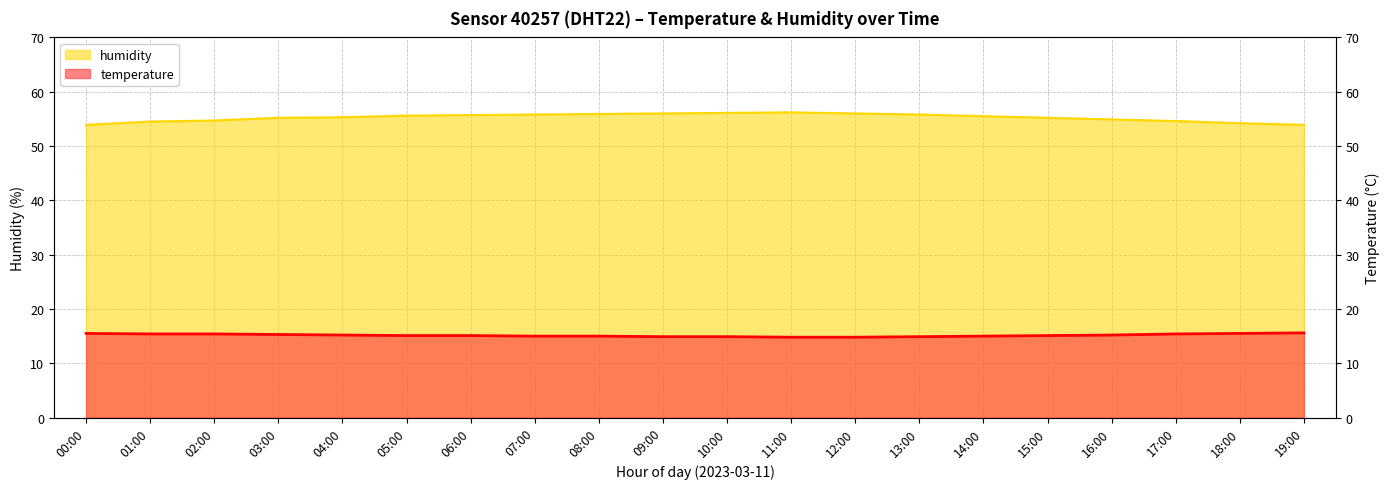

Reading left to right, list all the values displayed in this chart.

temperature: 00:00=15.5	01:00=15.4	02:00=15.4	03:00=15.3	04:00=15.2	05:00=15.1	06:00=15.1	07:00=15.0	08:00=15.0	09:00=14.9	10:00=14.9	11:00=14.8	12:00=14.8	13:00=14.9	14:00=15.0	15:00=15.1	16:00=15.2	17:00=15.4	18:00=15.5	19:00=15.6
humidity: 00:00=53.9	01:00=54.5	02:00=54.7	03:00=55.2	04:00=55.3	05:00=55.6	06:00=55.7	07:00=55.8	08:00=55.9	09:00=56.0	10:00=56.1	11:00=56.2	12:00=56.0	13:00=55.8	14:00=55.5	15:00=55.2	16:00=54.9	17:00=54.6	18:00=54.2	19:00=53.9